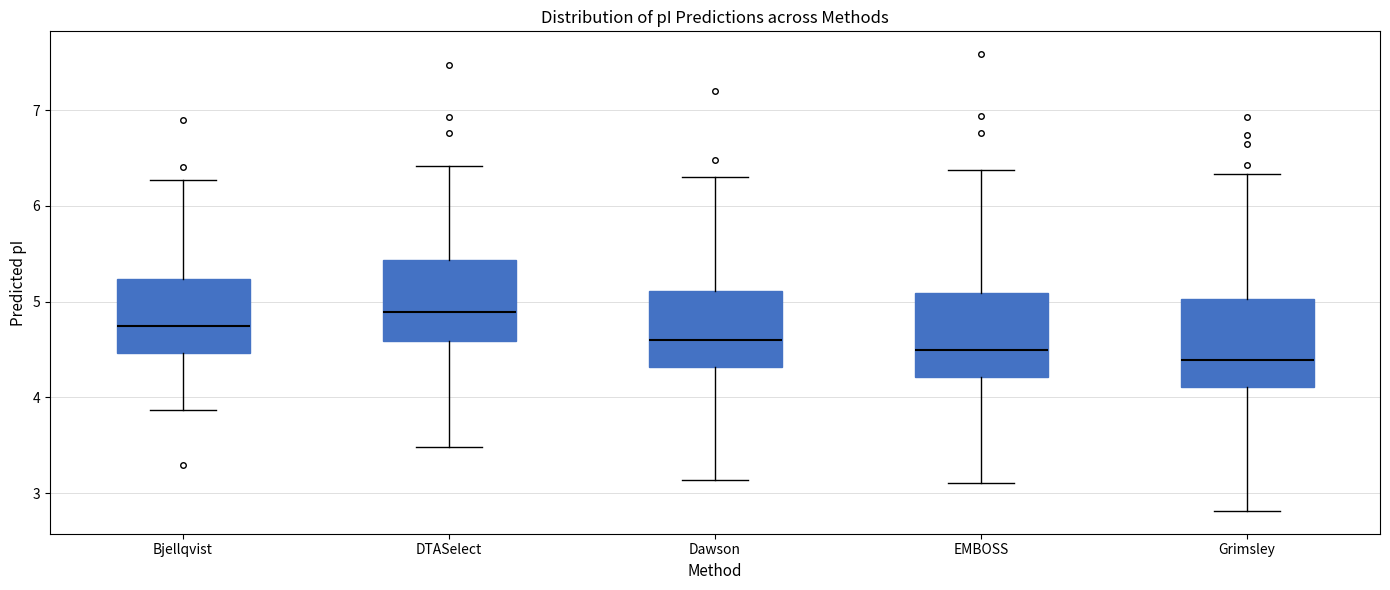

Reading left to right, read every box against the y-axis: the position of its median line, the range the box covers, and the ends of its whiskers. The values are not printed on the chart, so give them approximately, as read against the axis.

Bjellqvist: median 4.7, box 4.5 to 5.2, whiskers 3.9 to 6.3
DTASelect: median 4.9, box 4.6 to 5.4, whiskers 3.5 to 6.4
Dawson: median 4.6, box 4.3 to 5.1, whiskers 3.1 to 6.3
EMBOSS: median 4.5, box 4.2 to 5.1, whiskers 3.1 to 6.4
Grimsley: median 4.4, box 4.1 to 5.0, whiskers 2.8 to 6.3